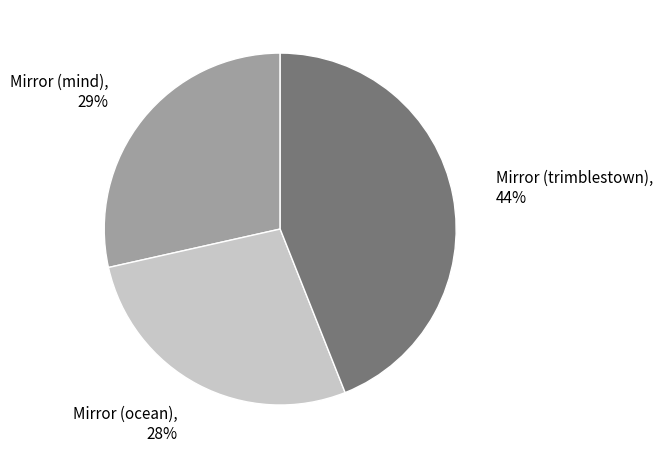

Which slice is the largest?

Mirror (trimblestown)